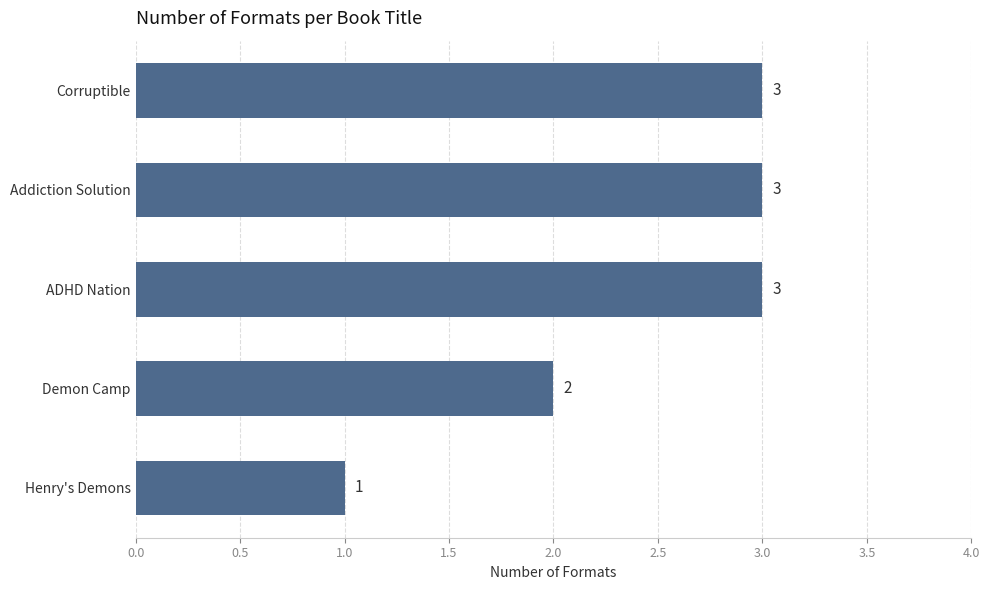

Which has a higher value, Henry's Demons or Demon Camp?

Demon Camp